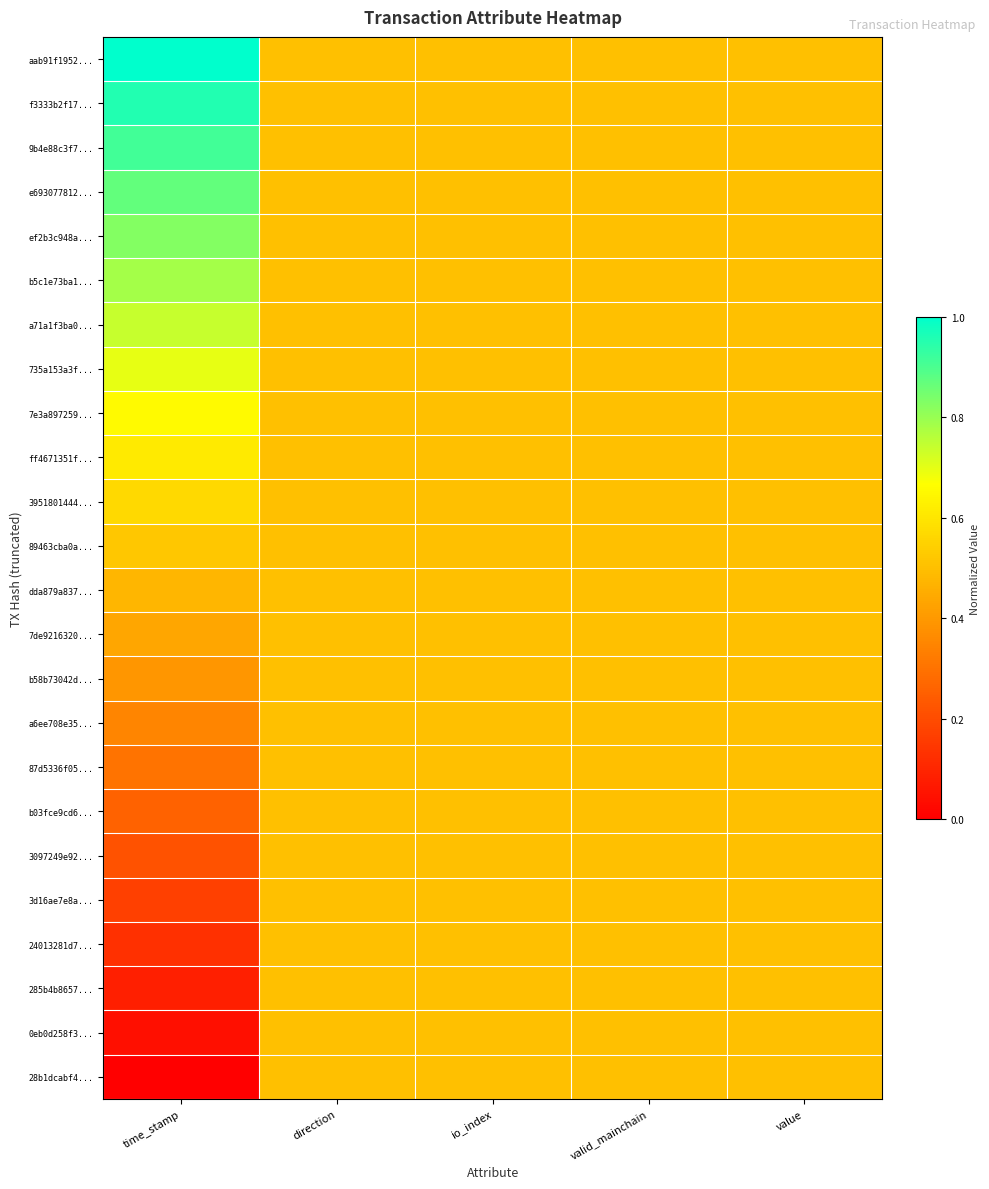

Reading left to right, list all the values displayed in this chart.

aab91f1952...: time_stamp=1.0	direction=0.5	io_index=0.5	valid_mainchain=0.5	value=0.5
f3333b2f17...: time_stamp=1.0	direction=0.5	io_index=0.5	valid_mainchain=0.5	value=0.5
9b4e88c3f7...: time_stamp=0.9	direction=0.5	io_index=0.5	valid_mainchain=0.5	value=0.5
e693077812...: time_stamp=0.9	direction=0.5	io_index=0.5	valid_mainchain=0.5	value=0.5
ef2b3c948a...: time_stamp=0.8	direction=0.5	io_index=0.5	valid_mainchain=0.5	value=0.5
b5c1e73ba1...: time_stamp=0.8	direction=0.5	io_index=0.5	valid_mainchain=0.5	value=0.5
a71a1f3ba0...: time_stamp=0.7	direction=0.5	io_index=0.5	valid_mainchain=0.5	value=0.5
735a153a3f...: time_stamp=0.7	direction=0.5	io_index=0.5	valid_mainchain=0.5	value=0.5
7e3a897259...: time_stamp=0.7	direction=0.5	io_index=0.5	valid_mainchain=0.5	value=0.5
ff4671351f...: time_stamp=0.6	direction=0.5	io_index=0.5	valid_mainchain=0.5	value=0.5
3951801444...: time_stamp=0.6	direction=0.5	io_index=0.5	valid_mainchain=0.5	value=0.5
89463cba0a...: time_stamp=0.5	direction=0.5	io_index=0.5	valid_mainchain=0.5	value=0.5
dda879a837...: time_stamp=0.5	direction=0.5	io_index=0.5	valid_mainchain=0.5	value=0.5
7de9216320...: time_stamp=0.4	direction=0.5	io_index=0.5	valid_mainchain=0.5	value=0.5
b58b73042d...: time_stamp=0.4	direction=0.5	io_index=0.5	valid_mainchain=0.5	value=0.5
a6ee708e35...: time_stamp=0.3	direction=0.5	io_index=0.5	valid_mainchain=0.5	value=0.5
87d5336f05...: time_stamp=0.3	direction=0.5	io_index=0.5	valid_mainchain=0.5	value=0.5
b03fce9cd6...: time_stamp=0.3	direction=0.5	io_index=0.5	valid_mainchain=0.5	value=0.5
3097249e92...: time_stamp=0.2	direction=0.5	io_index=0.5	valid_mainchain=0.5	value=0.5
3d16ae7e8a...: time_stamp=0.2	direction=0.5	io_index=0.5	valid_mainchain=0.5	value=0.5
24013281d7...: time_stamp=0.1	direction=0.5	io_index=0.5	valid_mainchain=0.5	value=0.5
285b4b8657...: time_stamp=0.1	direction=0.5	io_index=0.5	valid_mainchain=0.5	value=0.5
0eb0d258f3...: time_stamp=0.0	direction=0.5	io_index=0.5	valid_mainchain=0.5	value=0.5
28b1dcabf4...: time_stamp=0.0	direction=0.5	io_index=0.5	valid_mainchain=0.5	value=0.5